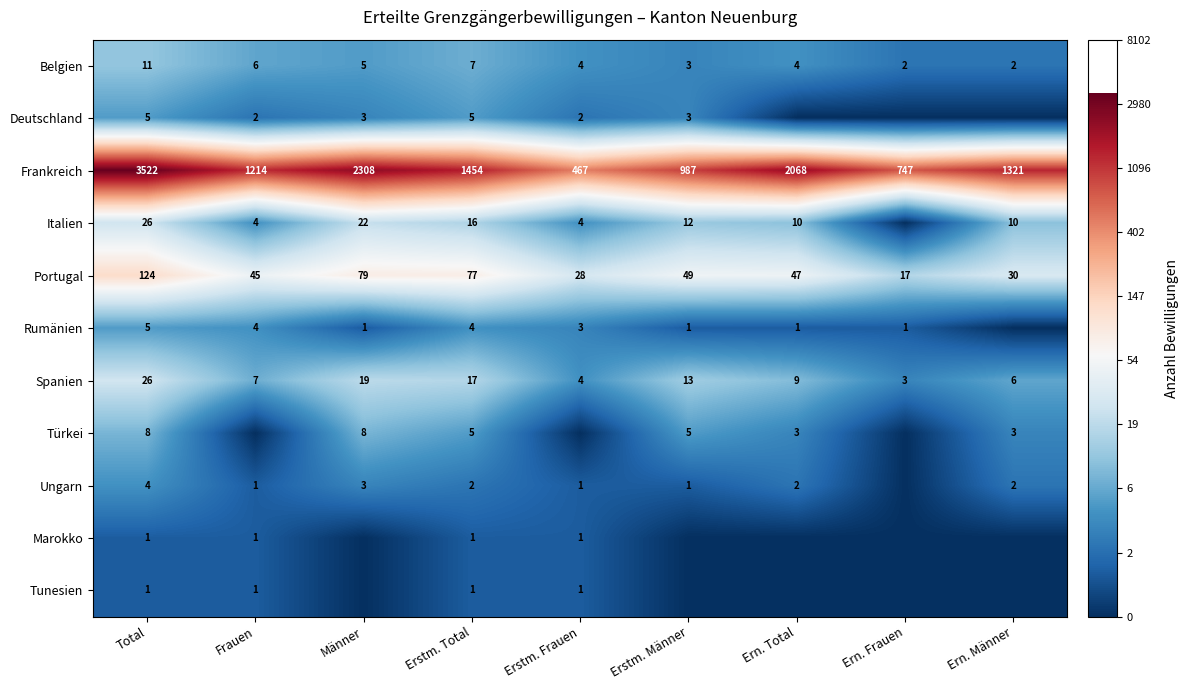

At which category is the sum across all series the highest?

Total